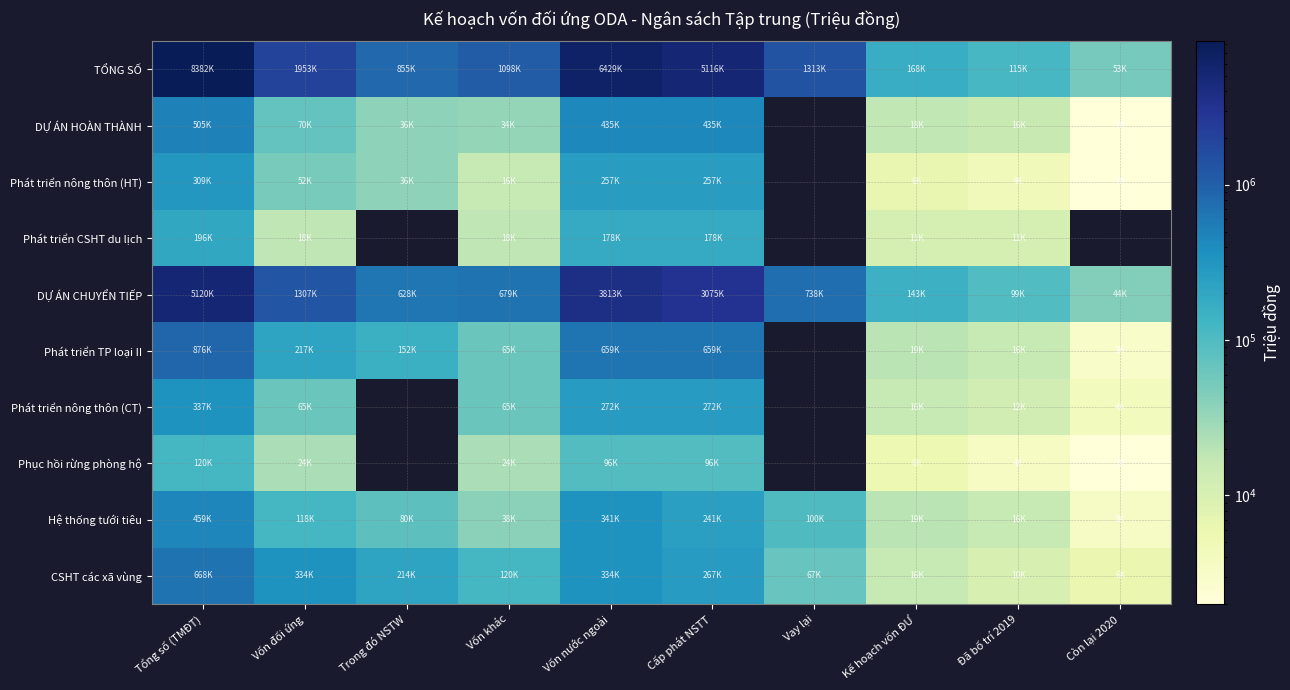

Which category has the lowest value in the Hệ thống tưới tiêu series?

Còn lại 2020